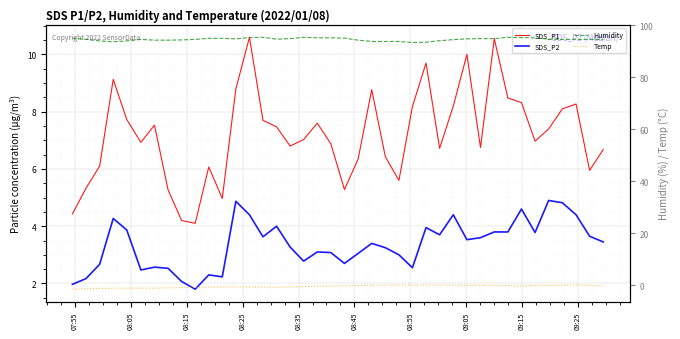

How many lines are shown in the chart?

4